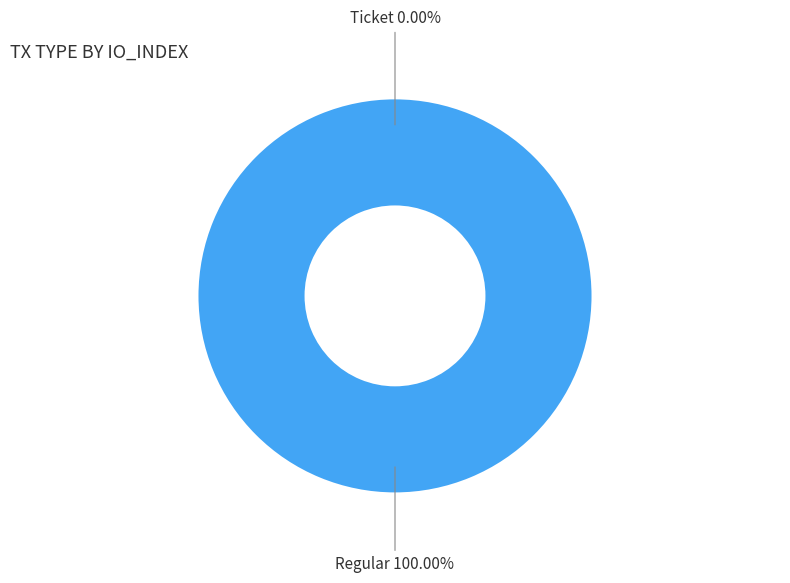

Which slice is the largest?

Regular